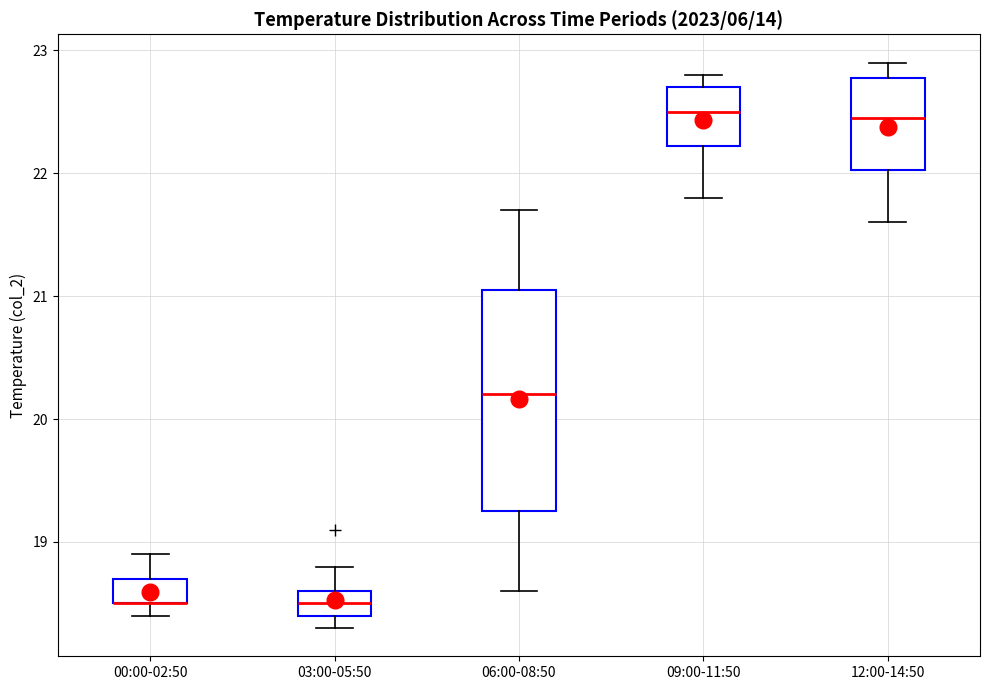

Where does the lower whisker of the box for 12:00-14:50 end on the y-axis? The values are not printed on the chart, so give them approximately, as read against the axis.

21.6